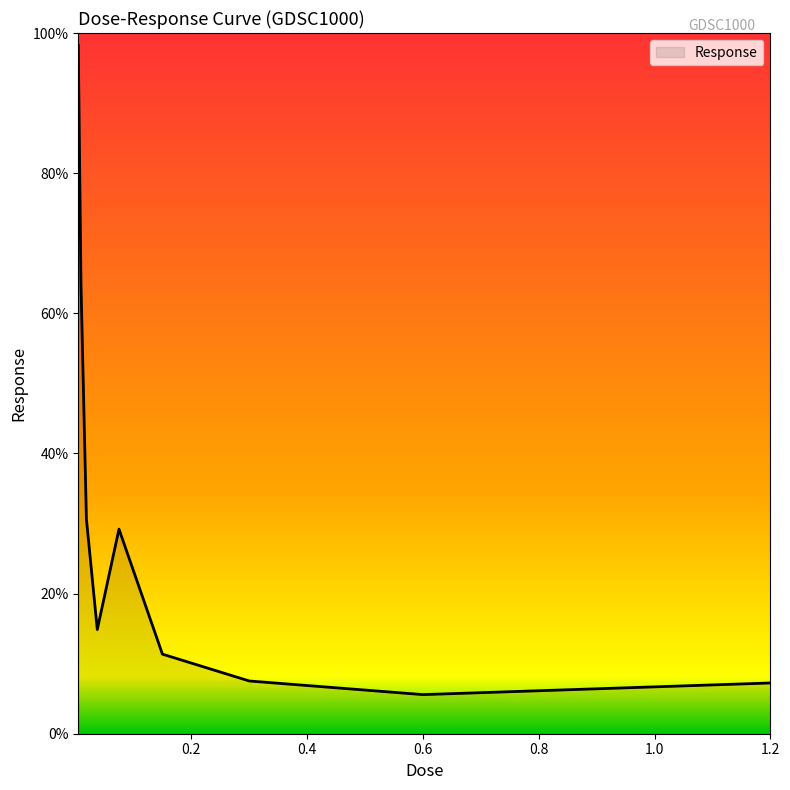

What is the difference between the maximum and minimum values?

92.7